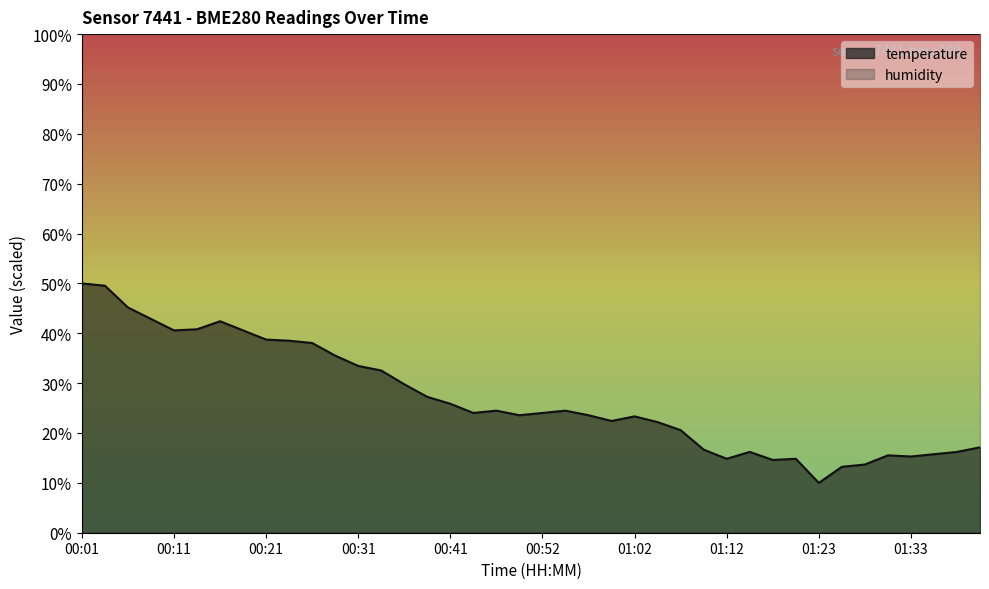

What is the greatest value displayed?

50.0